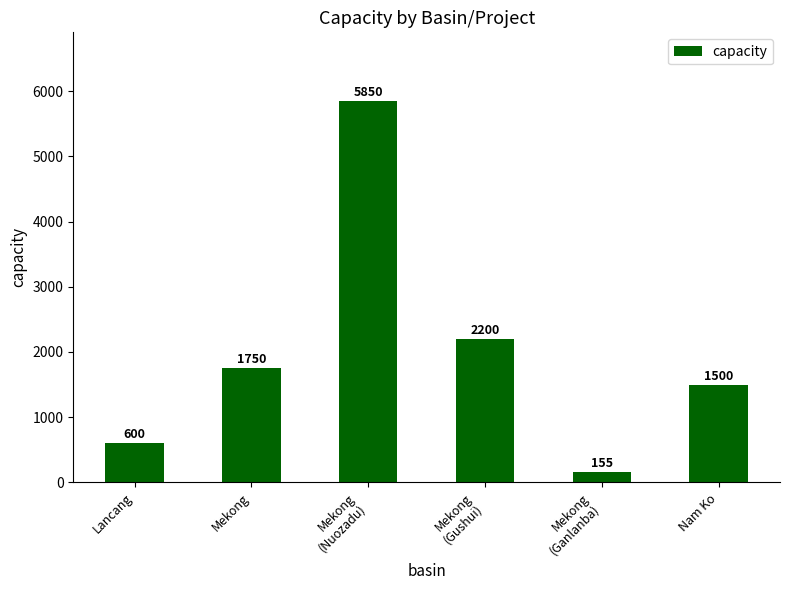

What is the value of the 3rd bar from the left?

5850